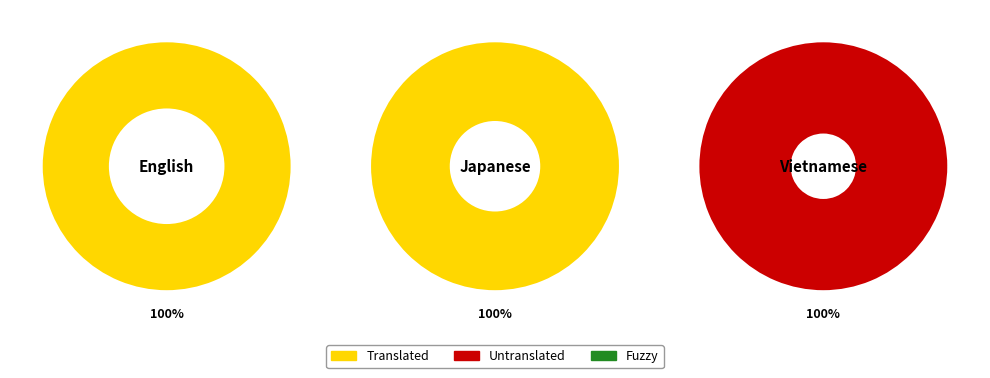

How many slices are in this pie chart?

3